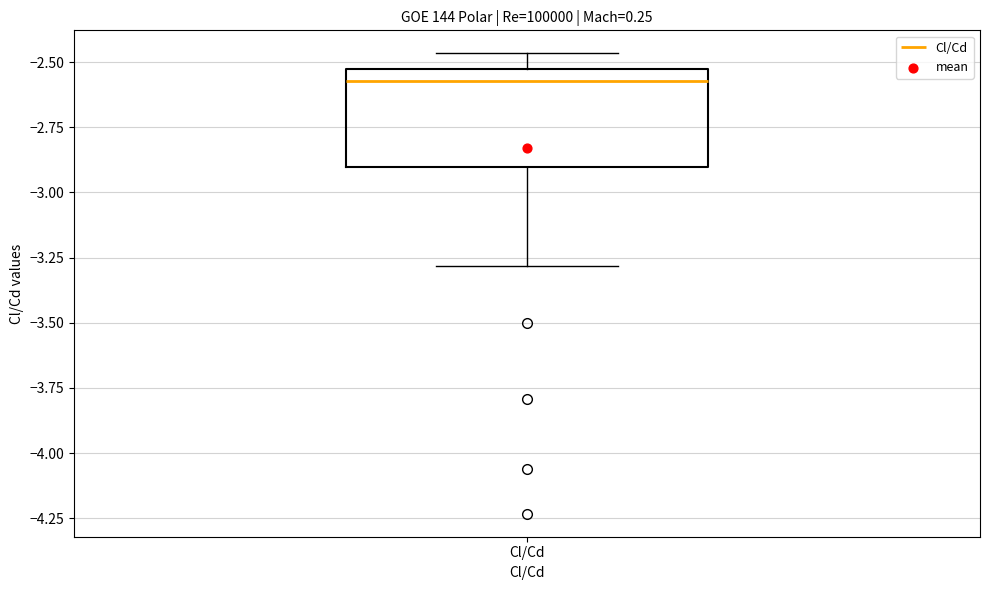

Transcribe this box plot: give where the median line is, the range the box spans, and where the two whiskers end, as read against the y-axis. The values are not printed on the chart, so give them approximately, as read against the axis.

median -2.55 (just below the box's upper edge), box -2.90 to -2.55, whiskers -3.30 to -2.45